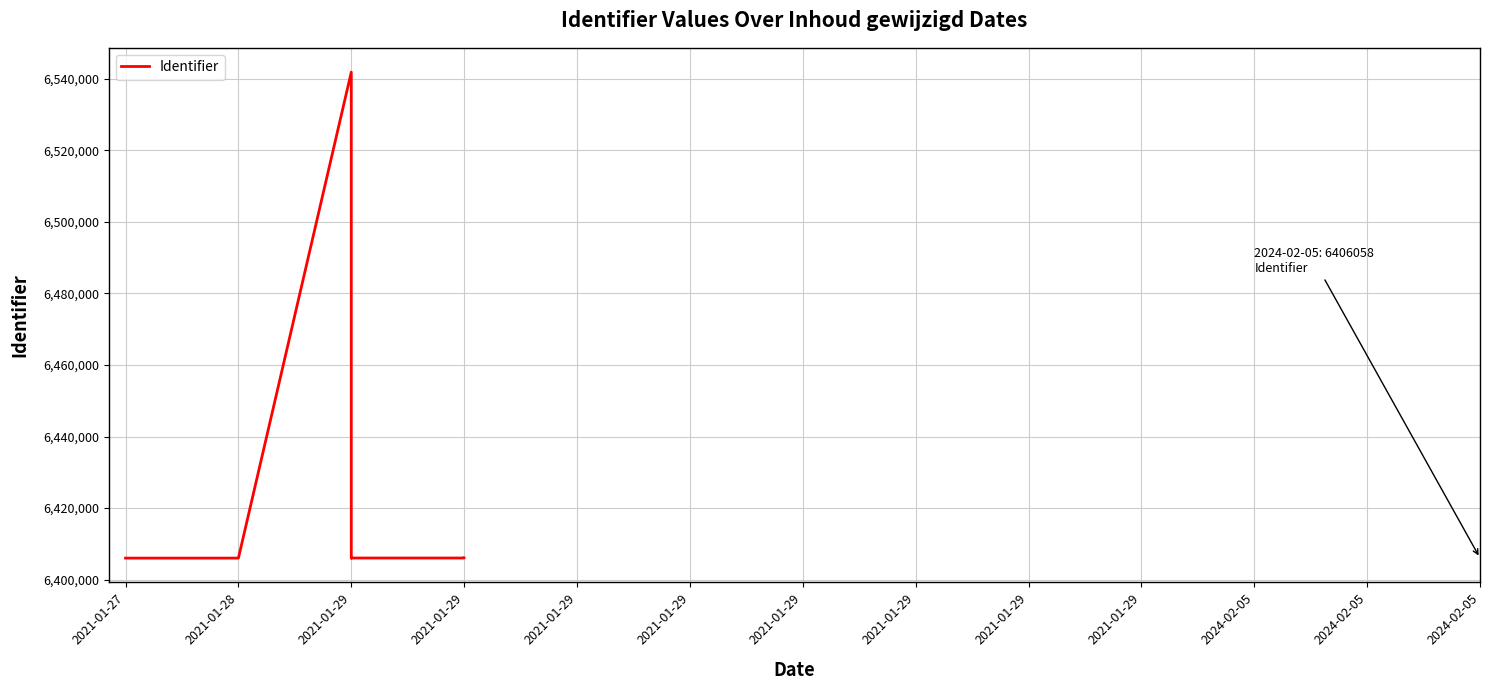

What is the smallest value displayed?

6406023